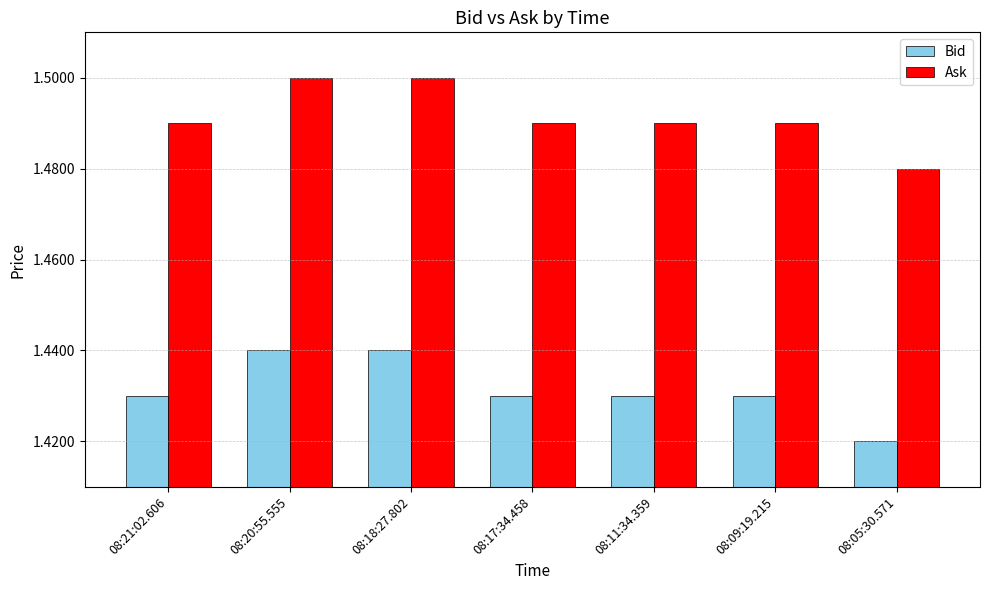

Count the number of categories in the chart.

7